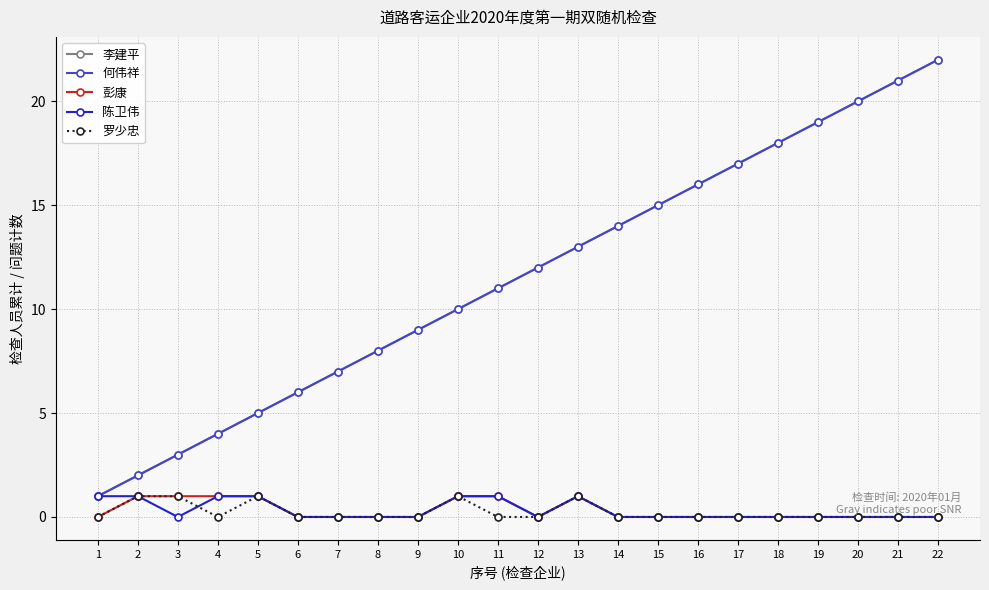

Does the chart have visible grid lines?

Yes